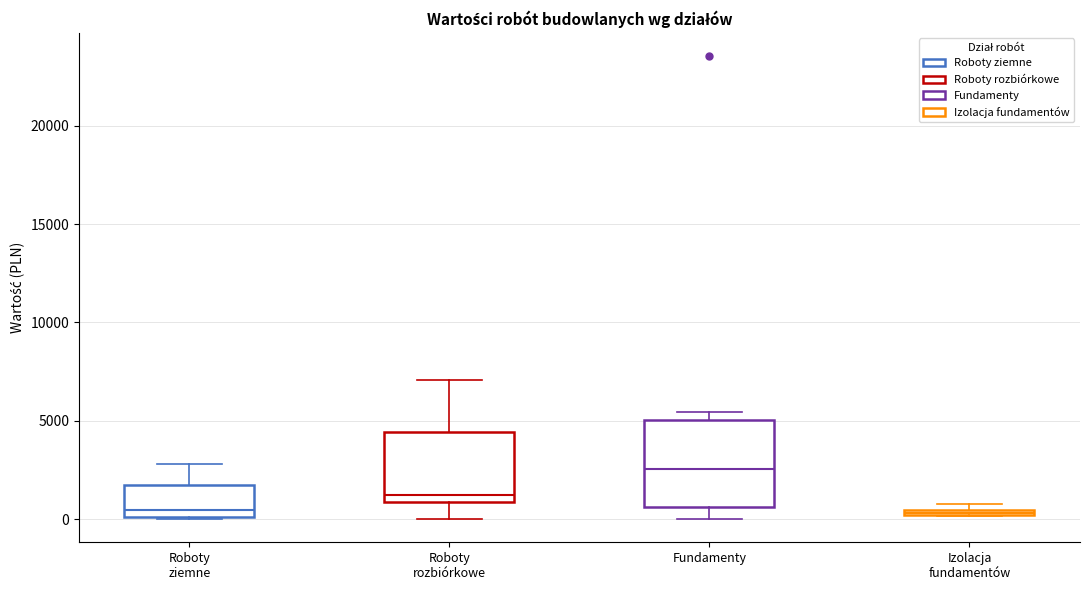

Which box has the highest median line?

Fundamenty